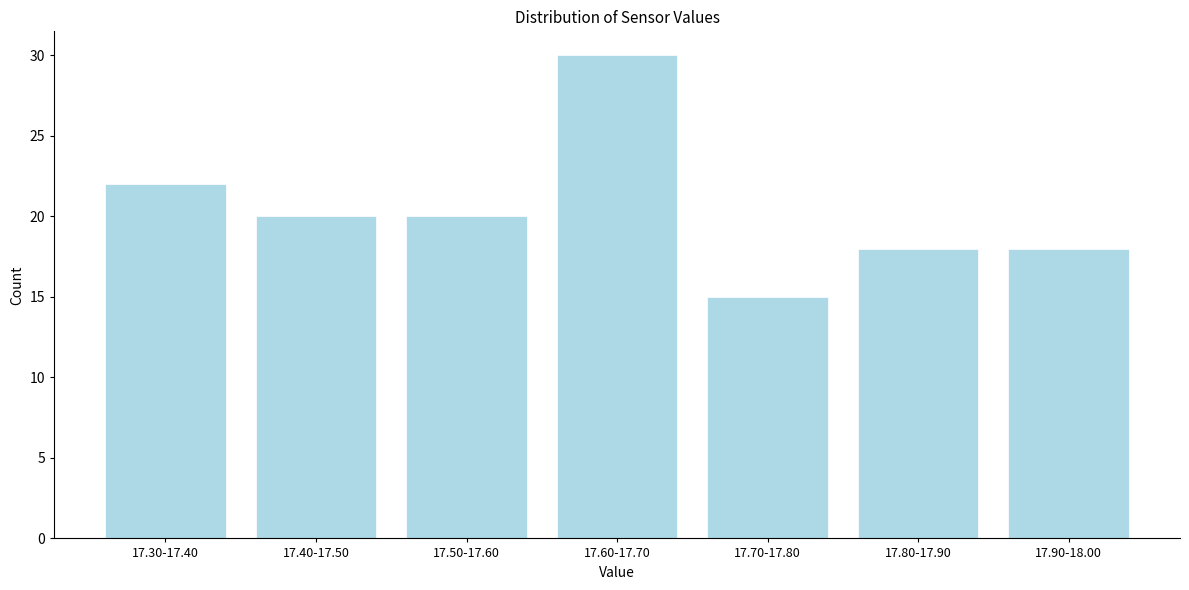

Reading right to left, extract all data points from this chart.

17.90-18.00=18	17.80-17.90=18	17.70-17.80=15	17.60-17.70=30	17.50-17.60=20	17.40-17.50=20	17.30-17.40=22